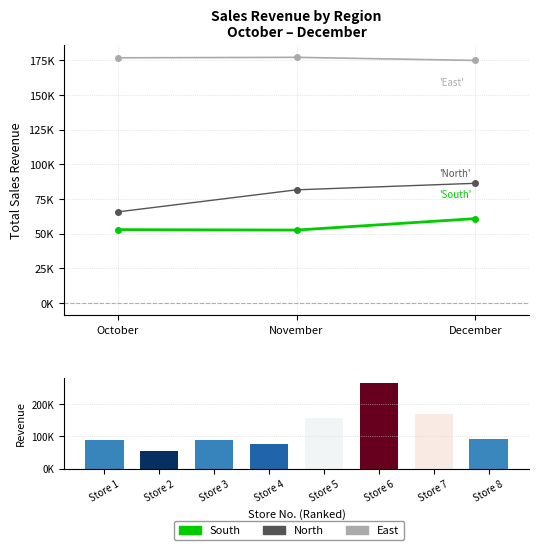

Does the chart contain stacked bars?

No